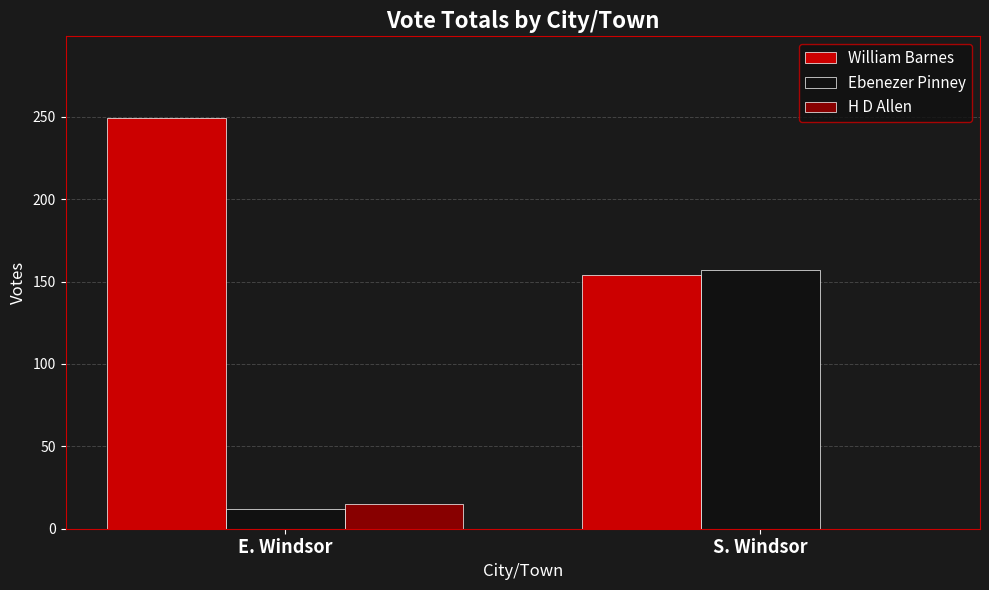

True or false: H D Allen has a value of 0 at S. Windsor.

True